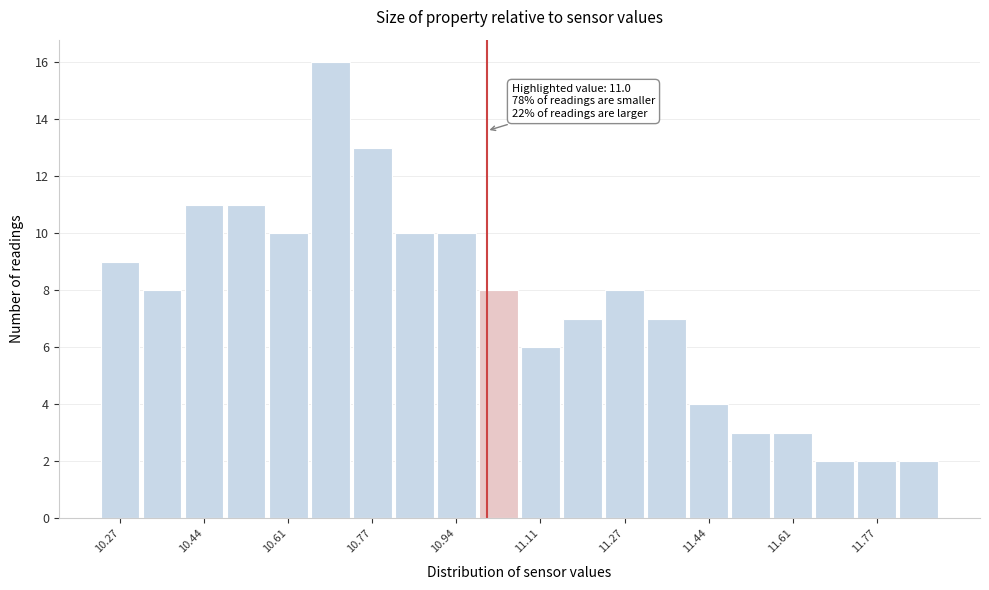

Which range on the x-axis has the tallest bar?

10.64 to 10.74